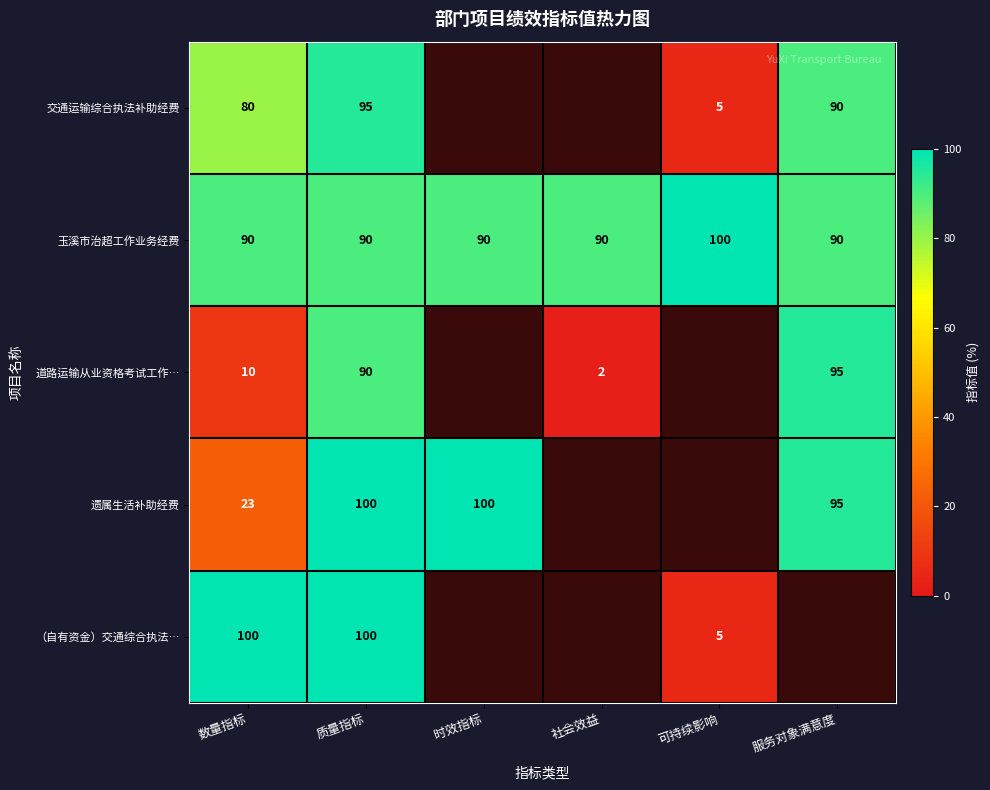

What is the maximum value for 玉溪市治超工作业务经费?

100